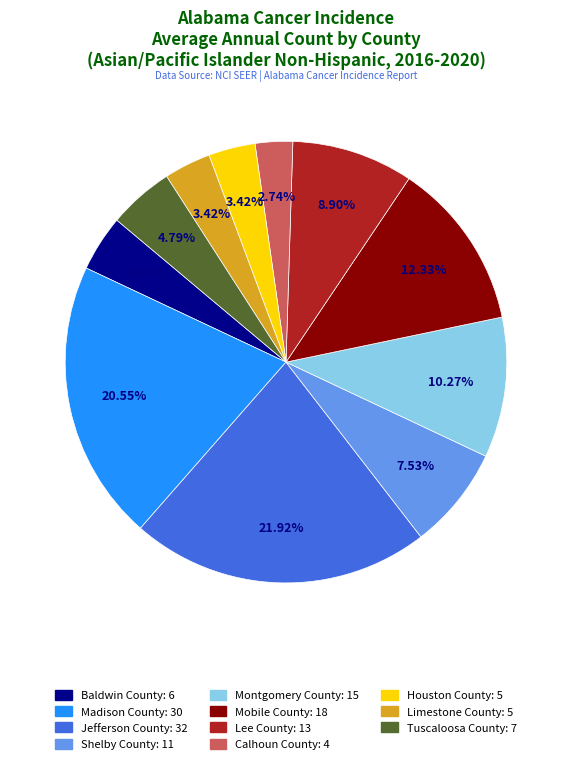

True or false: Houston County accounts for 9% of the total.

False